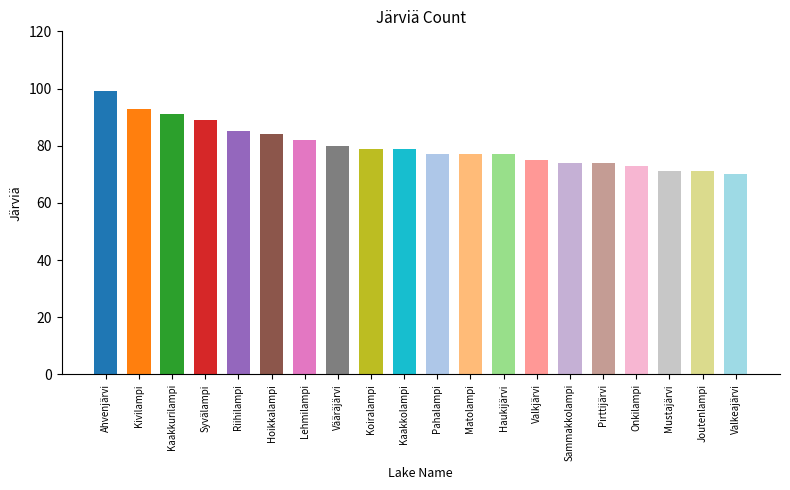

Reading right to left, extract all data points from this chart.

Valkeajärvi=70	Joutenlampi=71	Mustajärvi=71	Onkilampi=73	Pirttijärvi=74	Sammakkolampi=74	Valkjärvi=75	Haukijärvi=77	Matolampi=77	Pahalampi=77	Kaakkolampi=79	Koiralampi=79	Vääräjärvi=80	Lehmilampi=82	Hoikkalampi=84	Riihilampi=85	Syvälampi=89	Kaakkurilampi=91	Kivilampi=93	Ahvenjärvi=99